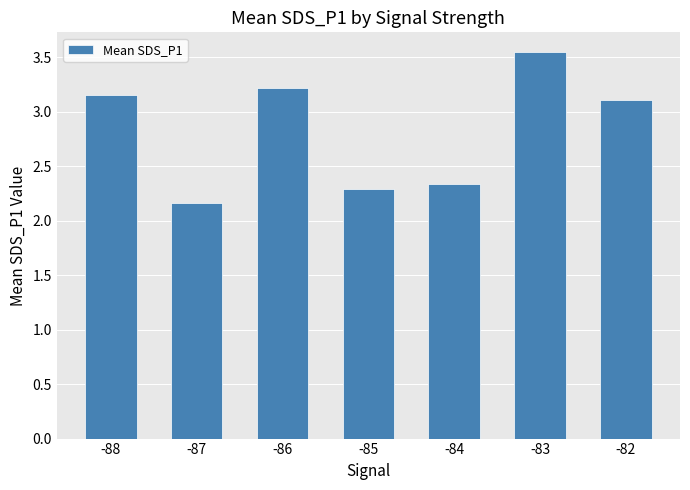

What is the change in value from -88 to -83?

+0.4